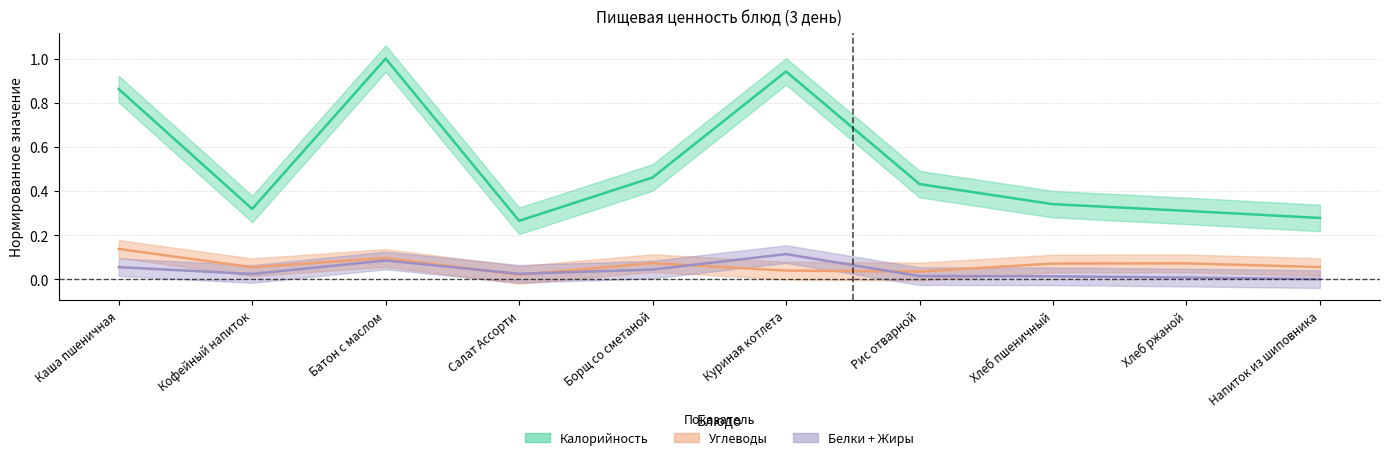

Is the value of Углеводы at Батон с маслом greater than the value of Калорийность at Борщ со сметаной?

No